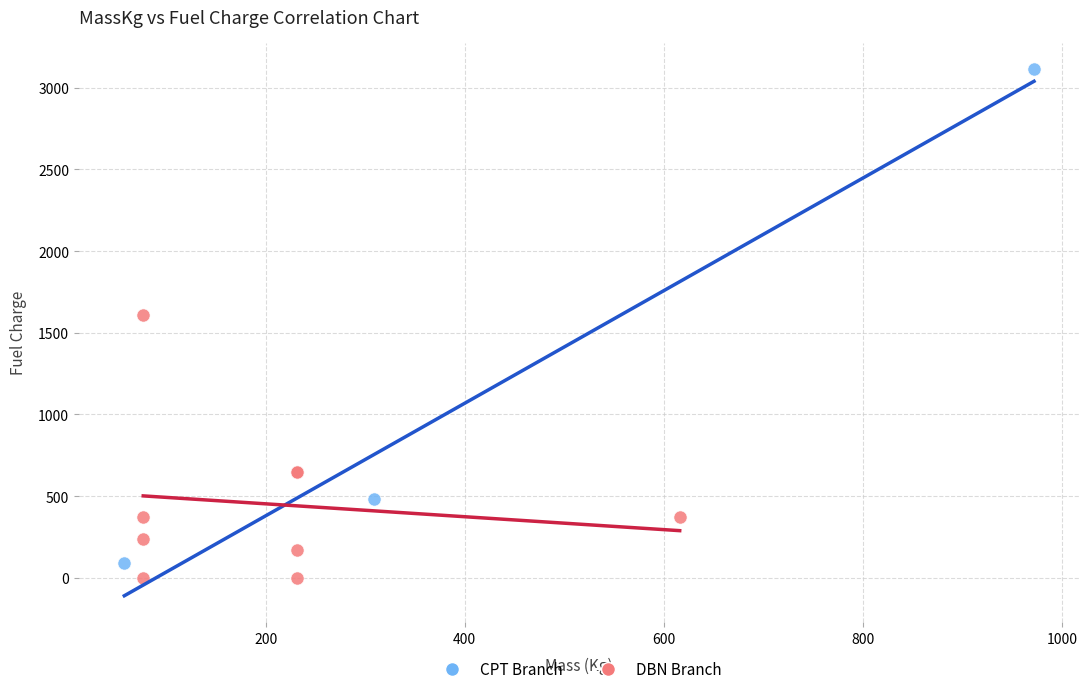

Which series has the largest Y range (max minus min)?

CPT Branch